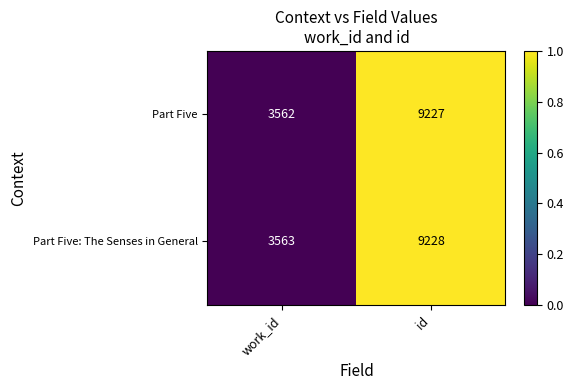

Reading left to right, list all the values displayed in this chart.

Part Five: 3562	9227
Part Five: The Senses in General: 3563	9228